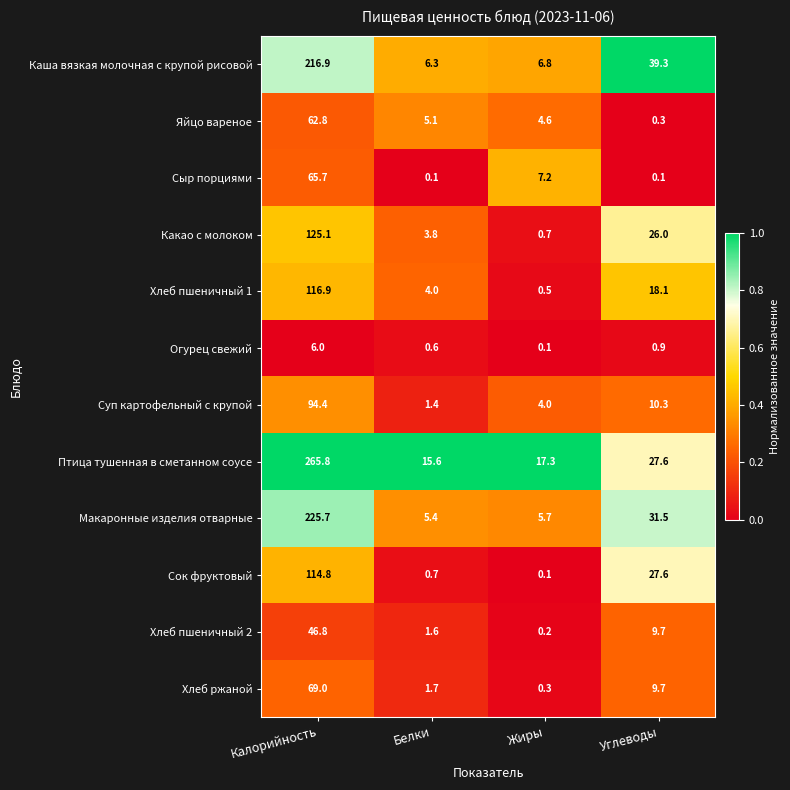

Which series has the largest total across all categories?

Птица тушенная в сметанном соусе